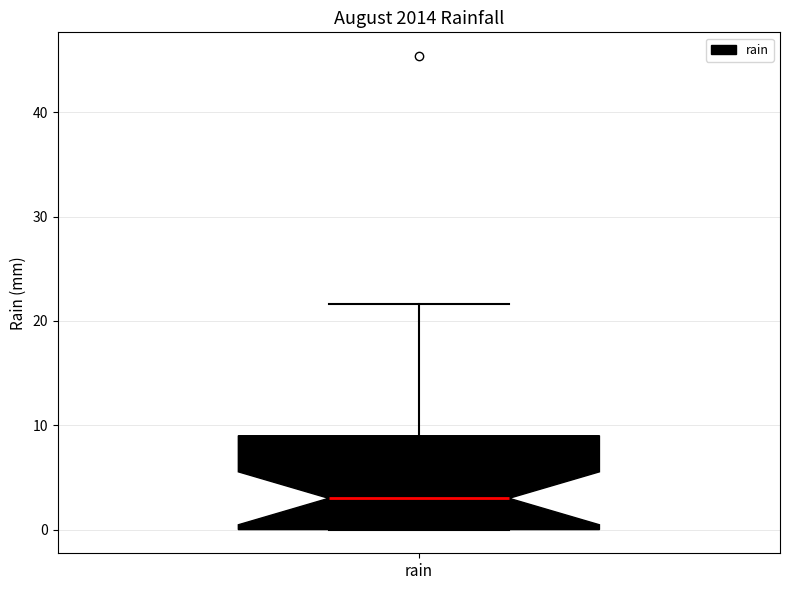

Read this box plot against the y-axis: the position of the median line, the range covered by the box, and the ends of both whiskers. The values are not printed on the chart, so give them approximately, as read against the axis.

median 3, box 0 to 9, whiskers 0 to 22